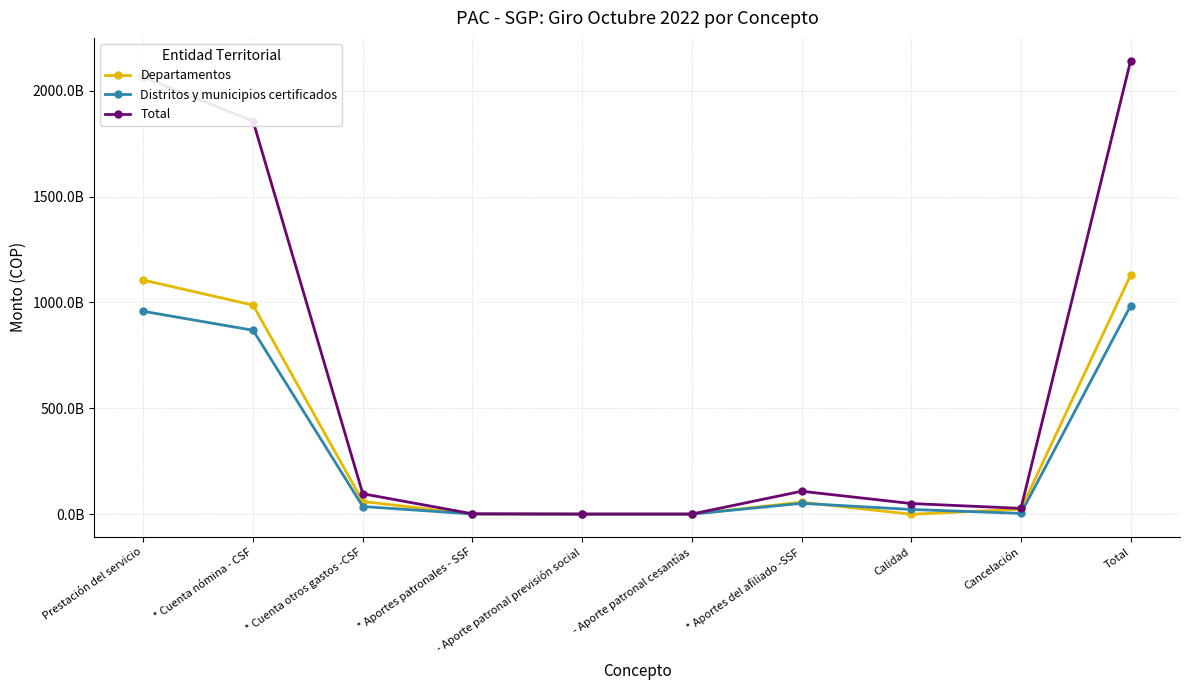

Is this an area chart (filled region under the line)?

No